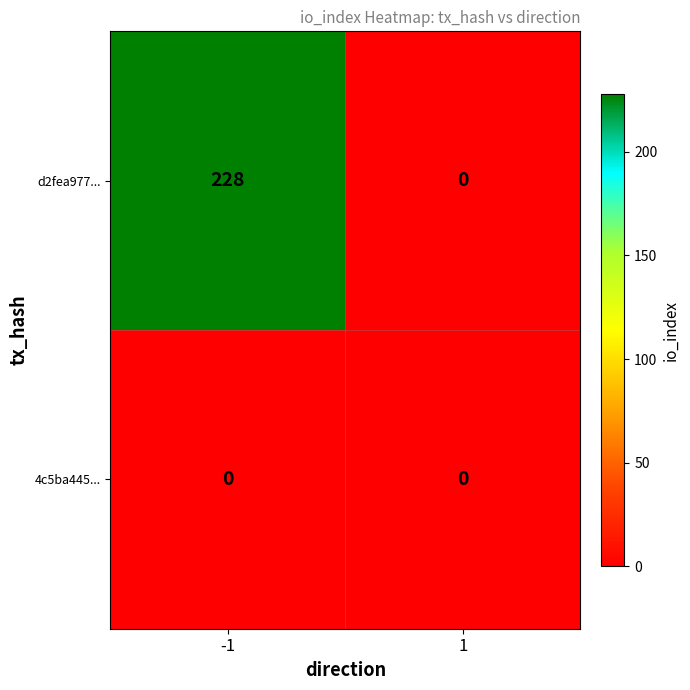

What is the maximum value shown in the chart?

228